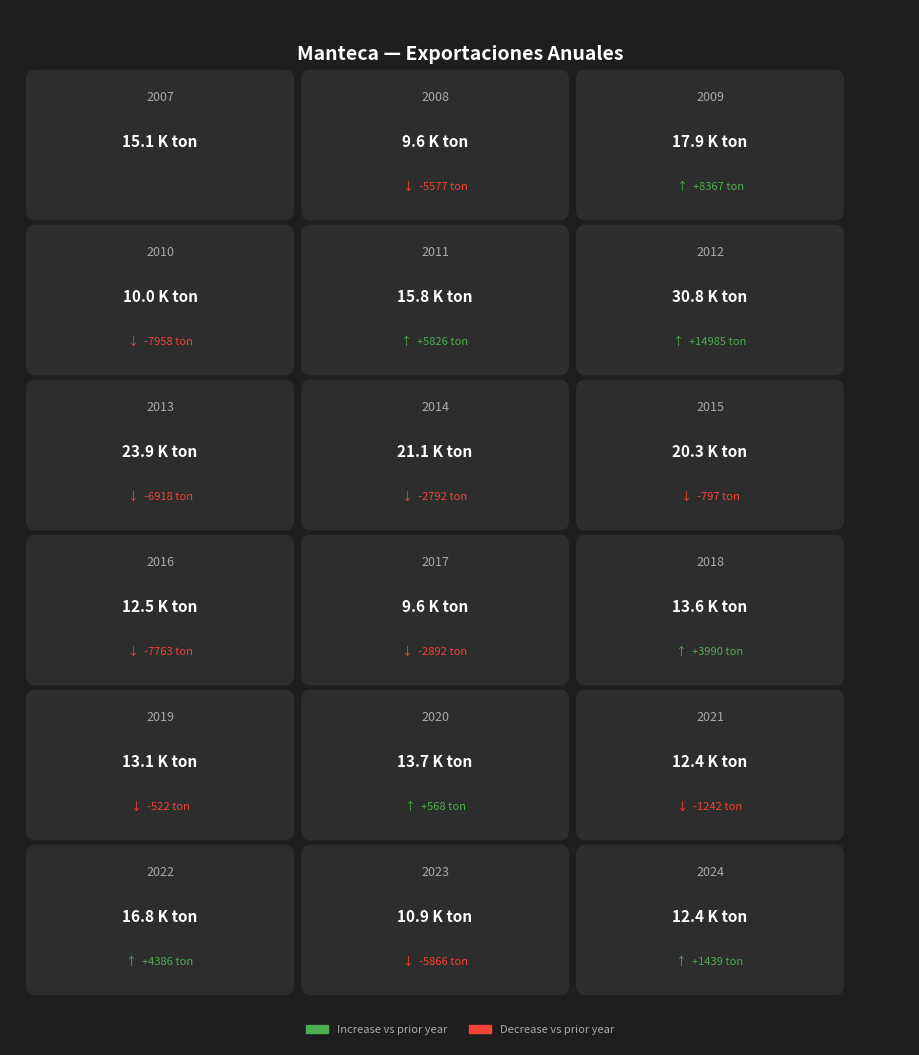

How many values are below 13660?

9